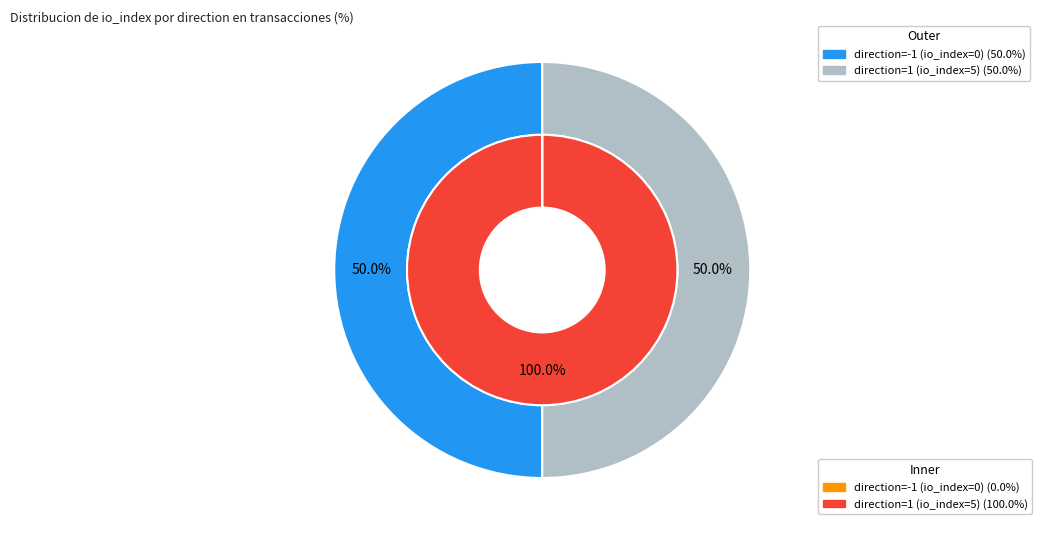

True or false: 1 accounts for 99% of the total.

False